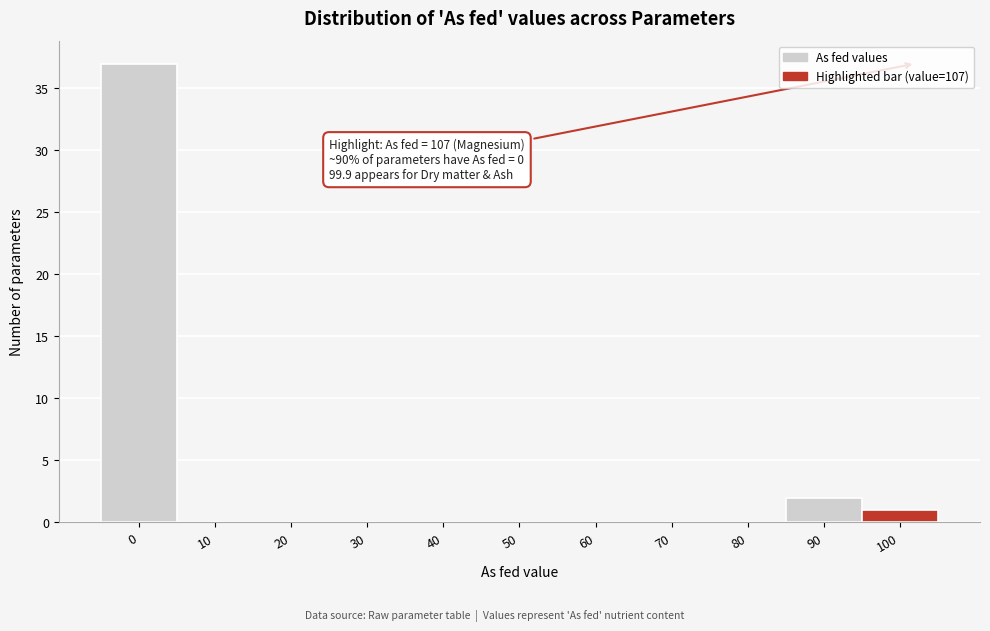

Reading right to left, list all the values displayed in this chart.

100=1	90=2	80=0	70=0	60=0	50=0	40=0	30=0	20=0	10=0	0=37